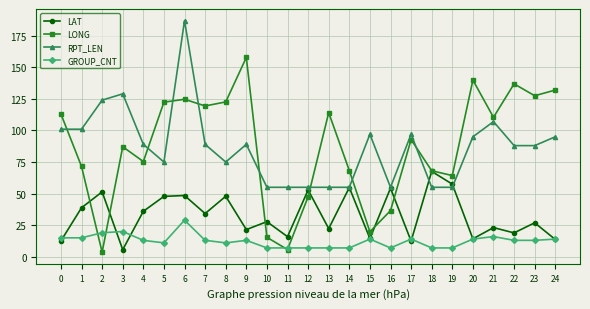

The LONG series shows 50.6 at 13. True or false?

False